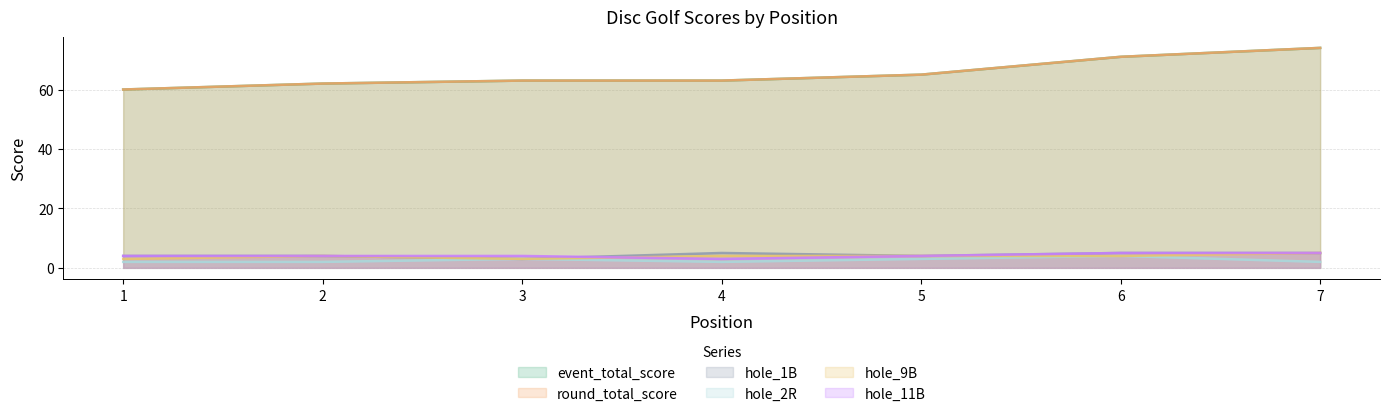

Reading left to right, list all the values displayed in this chart.

event_total_score: 60	62	63	63	65	71	74
round_total_score: 60	62	63	63	65	71	74
hole_1B: 4	4	3	5	4	5	5
hole_2R: 2	2	3	2	3	4	2
hole_9B: 3	4	3	4	4	4	5
hole_11B: 4	4	4	3	4	5	5